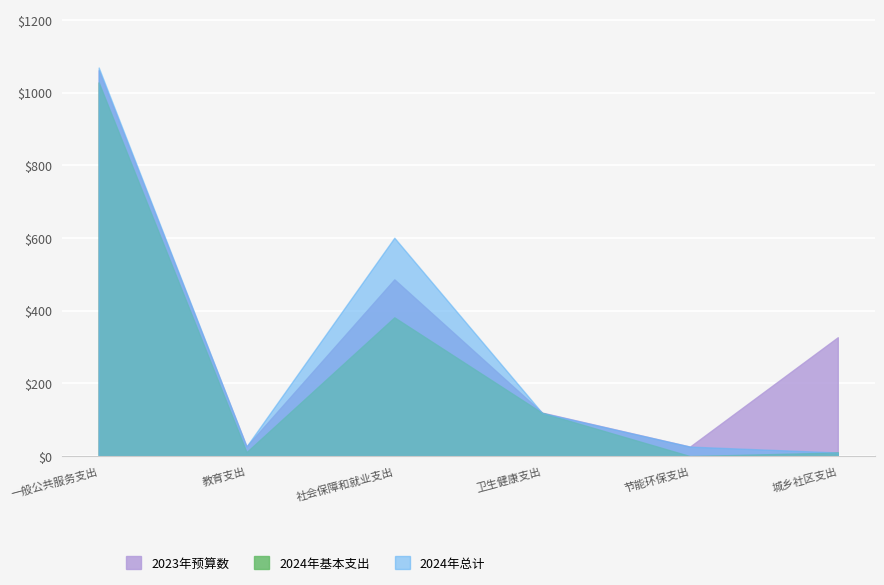

How many intersections are there between 2023年预算数 and 2024年预算数总计?

3